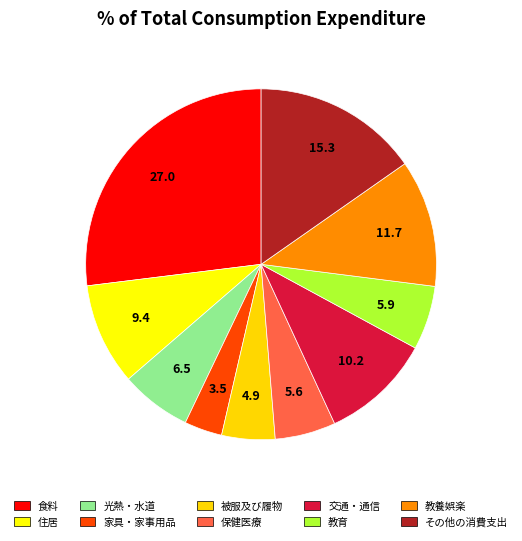

To the nearest percent, what is the difference between the 保健医療 and 住居 slice percentages?

4%